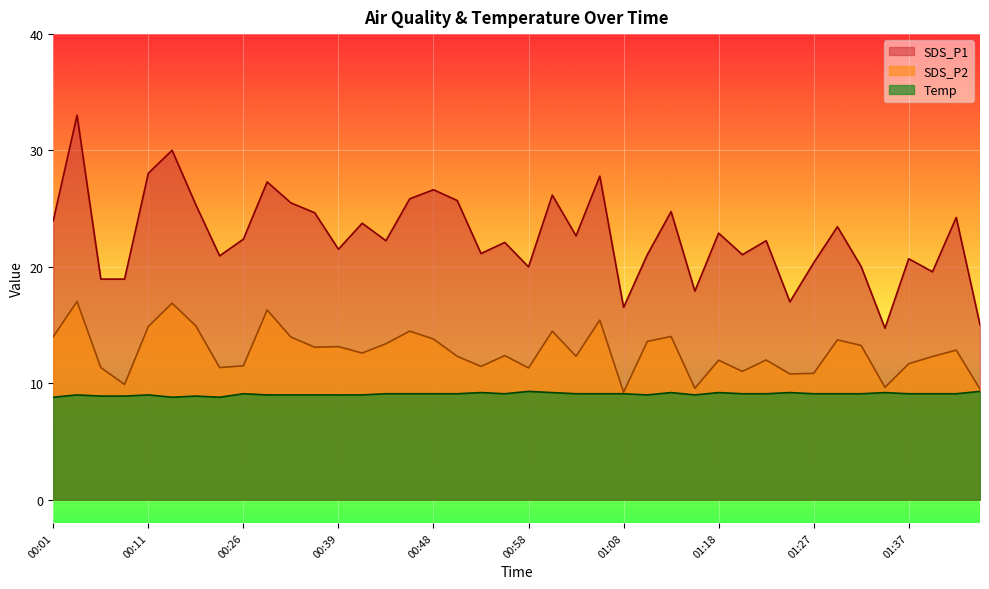

The value of SDS_P2 at 00:39 is 13.2. True or false?

True